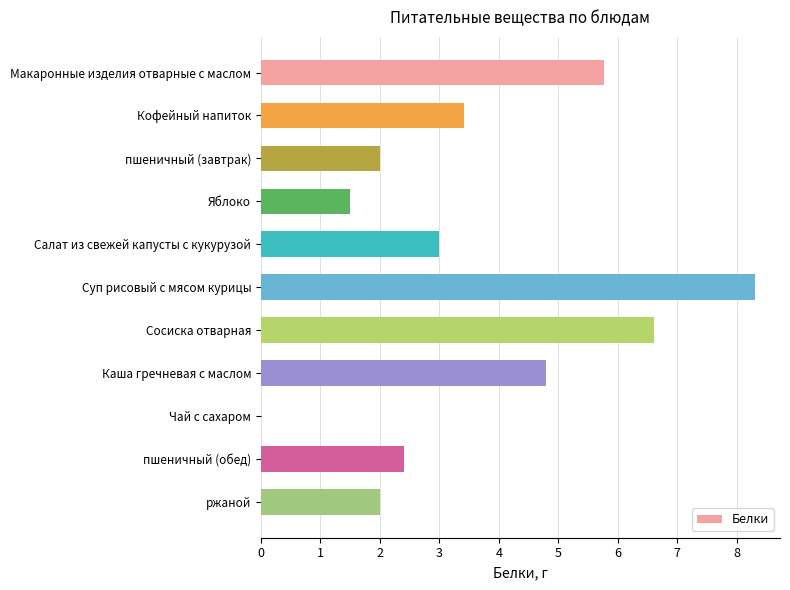

How many data points does each series have?

11